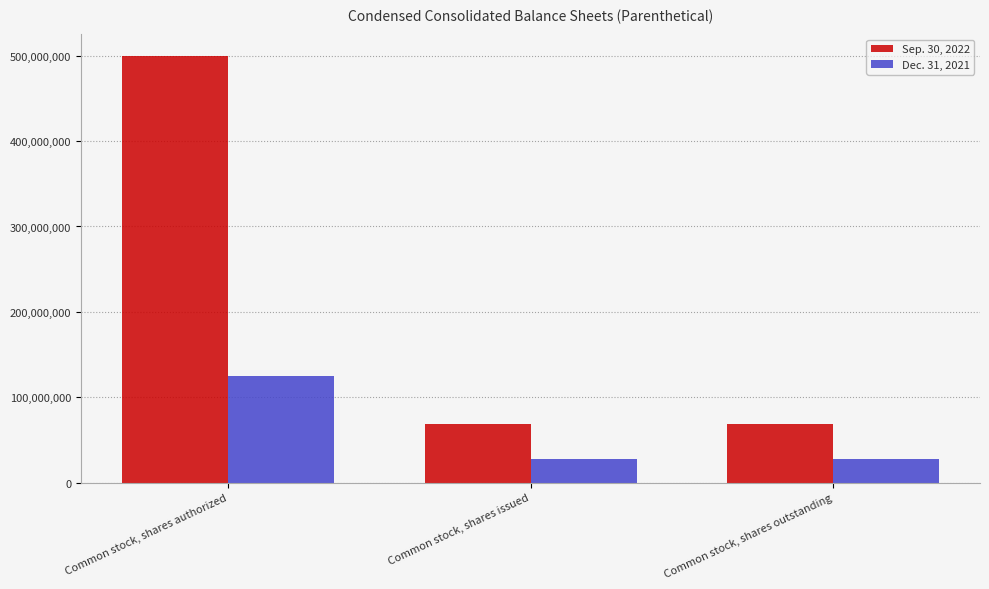

What is the value of the Dec. 31, 2021 bar at the 2nd from the left?

28127657